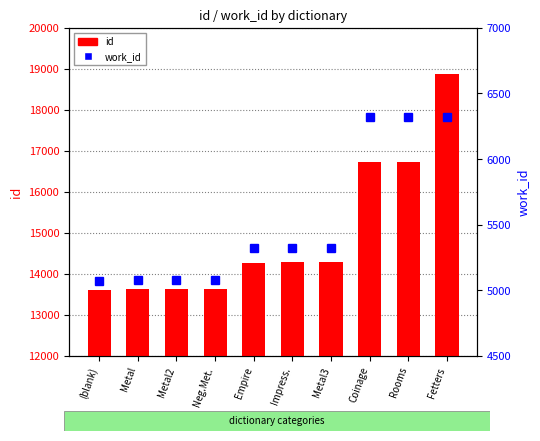

Which series has the largest total across all categories?

id